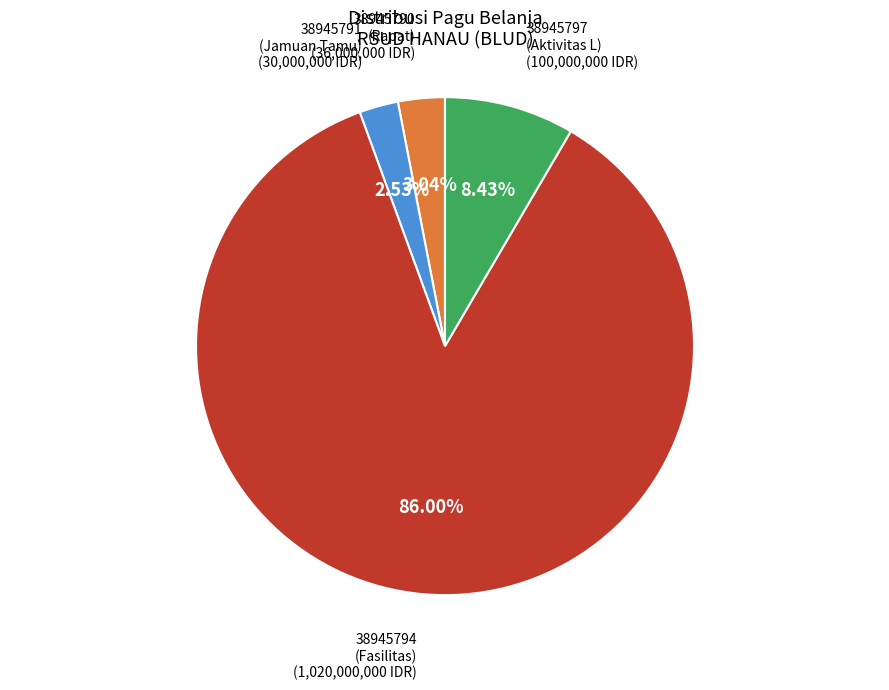

Which slice is the largest?

38945794